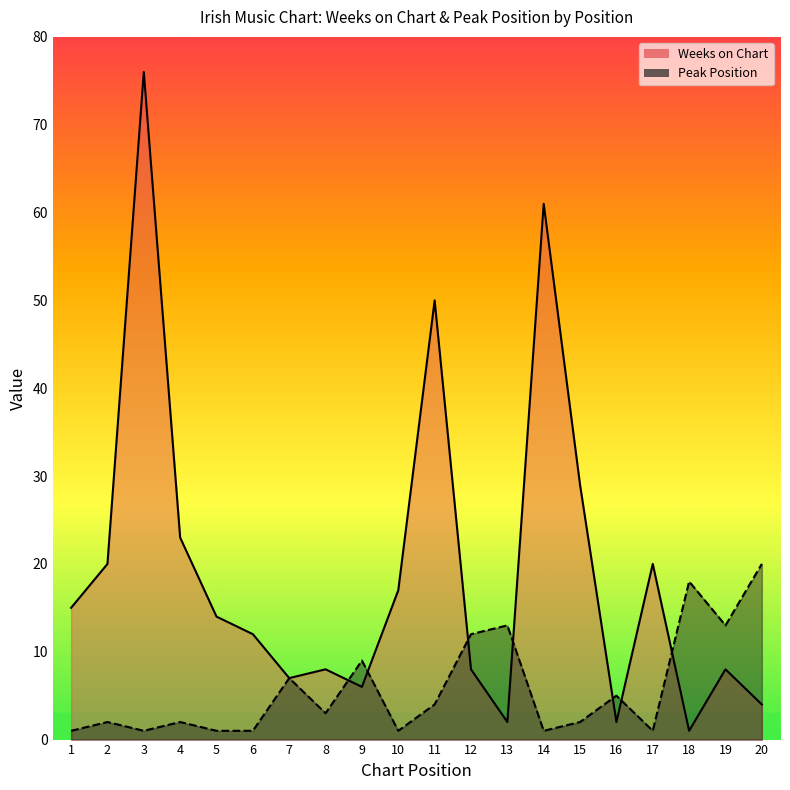

How many lines are shown in the chart?

2